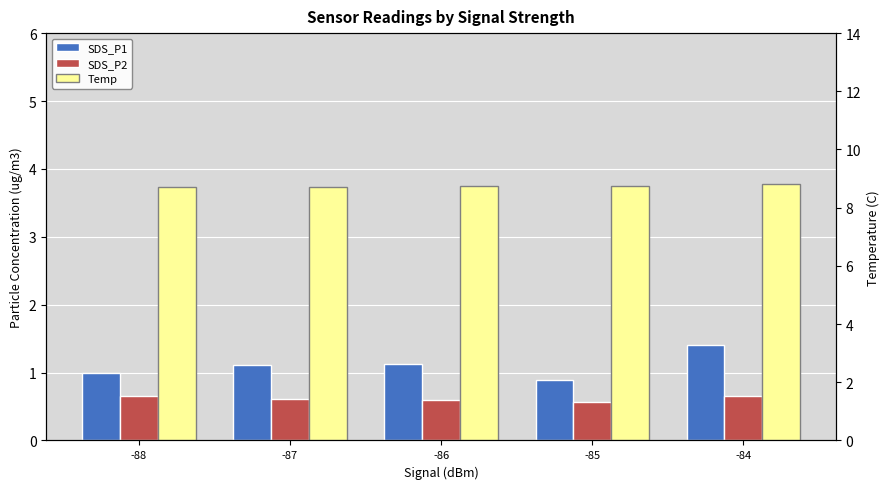

The Temp series shows 12.9 at -86. True or false?

False